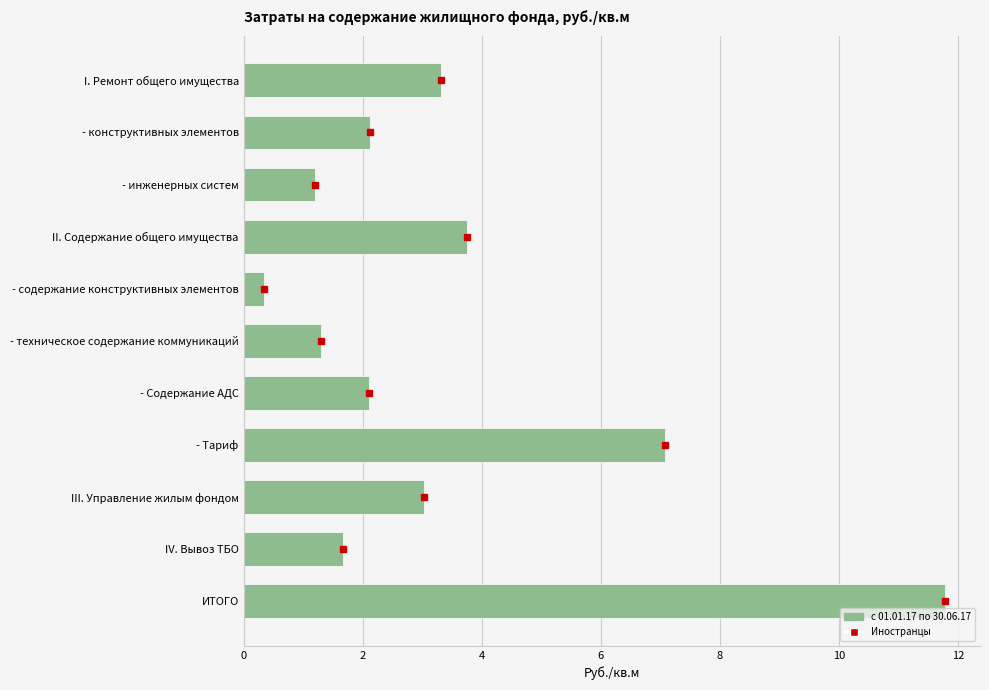

How many values are below 2?

4